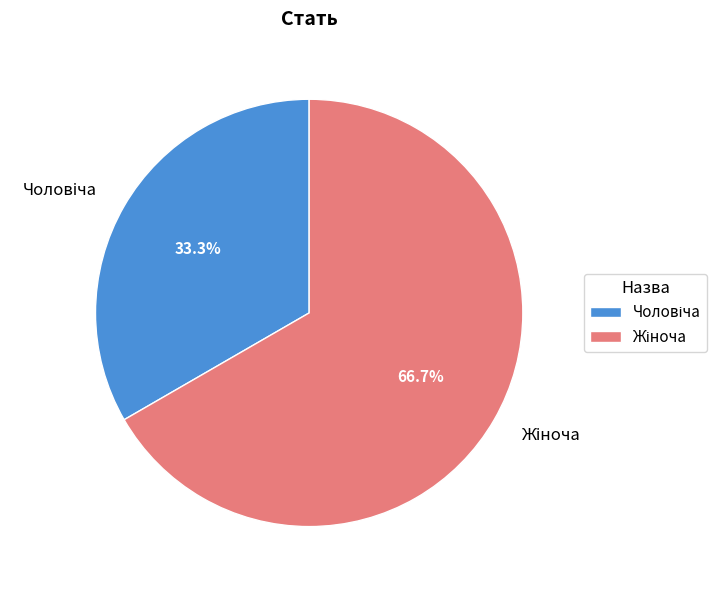

How many slices are in this pie chart?

2